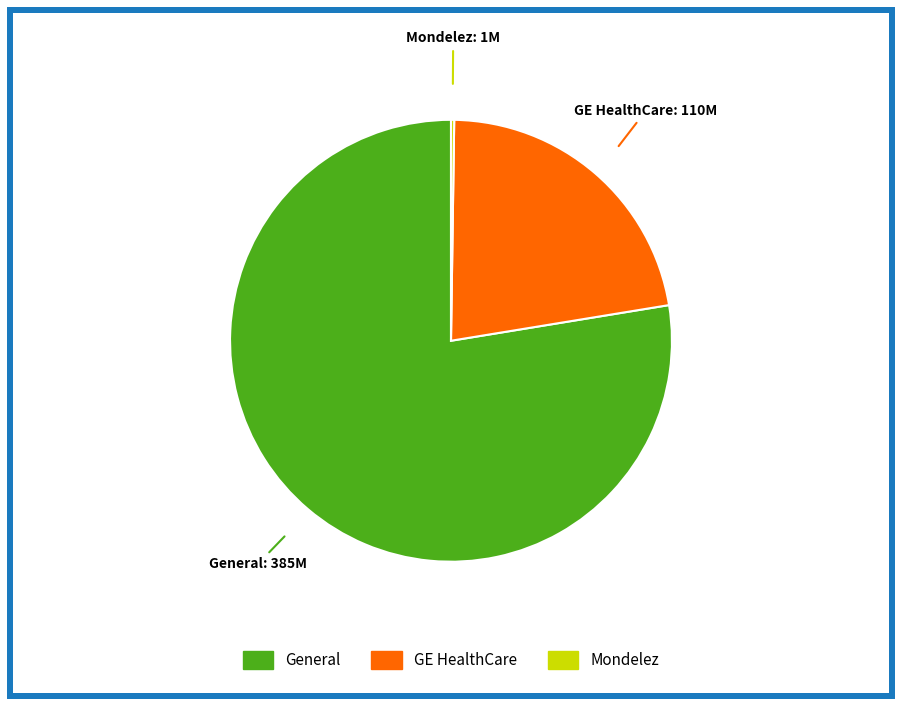

Is there any slice that represents more than half of the pie?

Yes